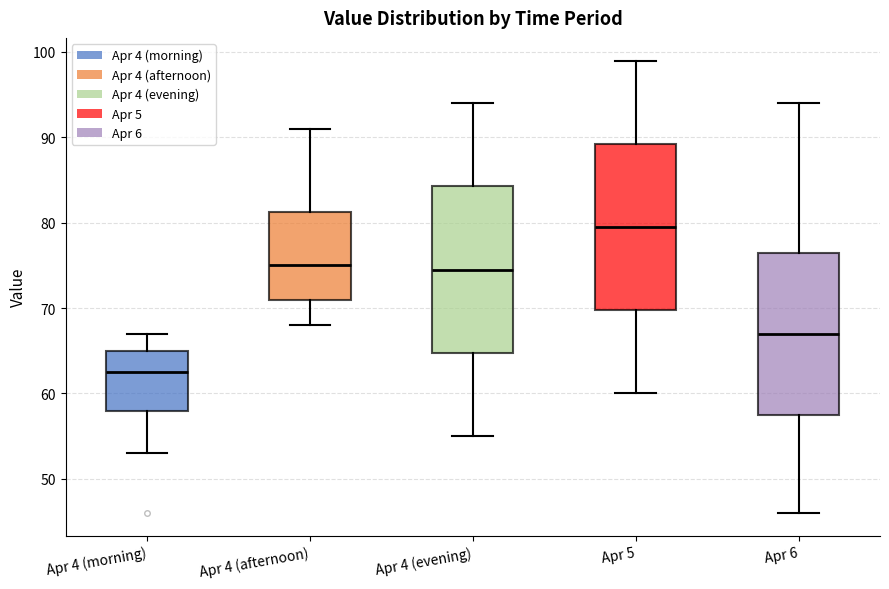

Reading left to right, read every box against the y-axis: the position of its median line, the range the box covers, and the ends of its whiskers. The values are not printed on the chart, so give them approximately, as read against the axis.

Apr 4 (morning): median 63, box 58 to 65, whiskers 53 to 67
Apr 4 (afternoon): median 75, box 71 to 81, whiskers 68 to 91
Apr 4 (evening): median 75, box 65 to 84, whiskers 55 to 94
Apr 5: median 80, box 70 to 89, whiskers 60 to 99
Apr 6: median 67, box 58 to 77, whiskers 46 to 94